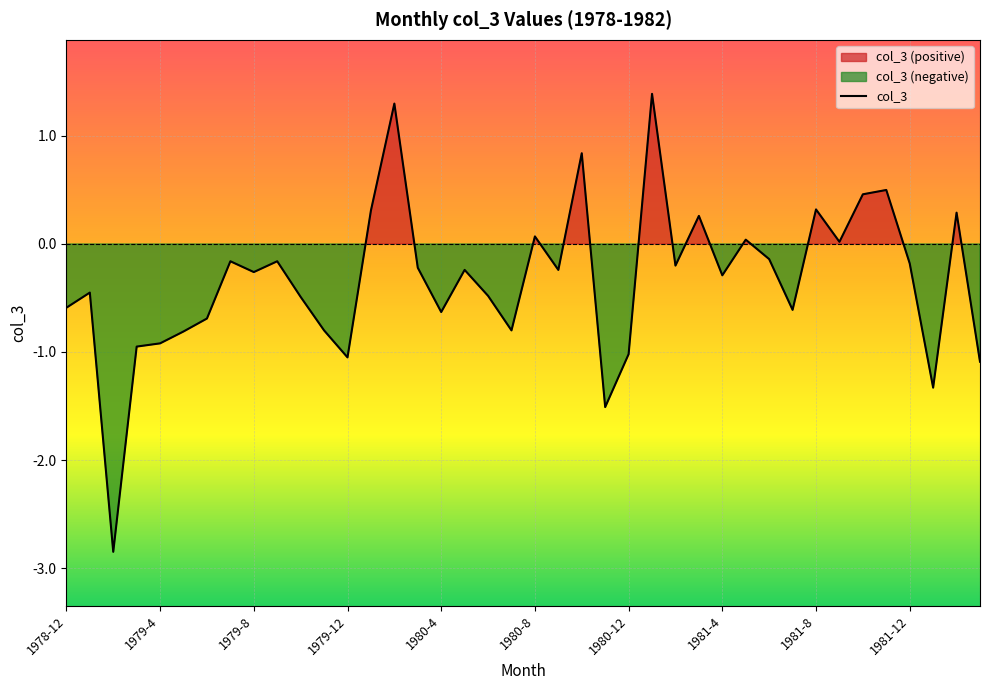

List the labels in order of value, smallest first.

1979-2, 1980-11, 1982-1, 1982-3, 1979-12, 1980-12, 1979-3, 1979-4, 1979-5, 1979-11, 1980-7, 1979-6, 1980-4, 1981-7, 1978-12, 1979-10, 1980-6, 1979-1, 1981-4, 1979-8, 1980-5, 1980-9, 1980-3, 1981-2, 1981-12, 1979-7, 1979-9, 1981-6, 1981-9, 1981-5, 1980-8, 1981-3, 1982-2, 1980-1, 1981-8, 1981-10, 1981-11, 1980-10, 1980-2, 1981-1